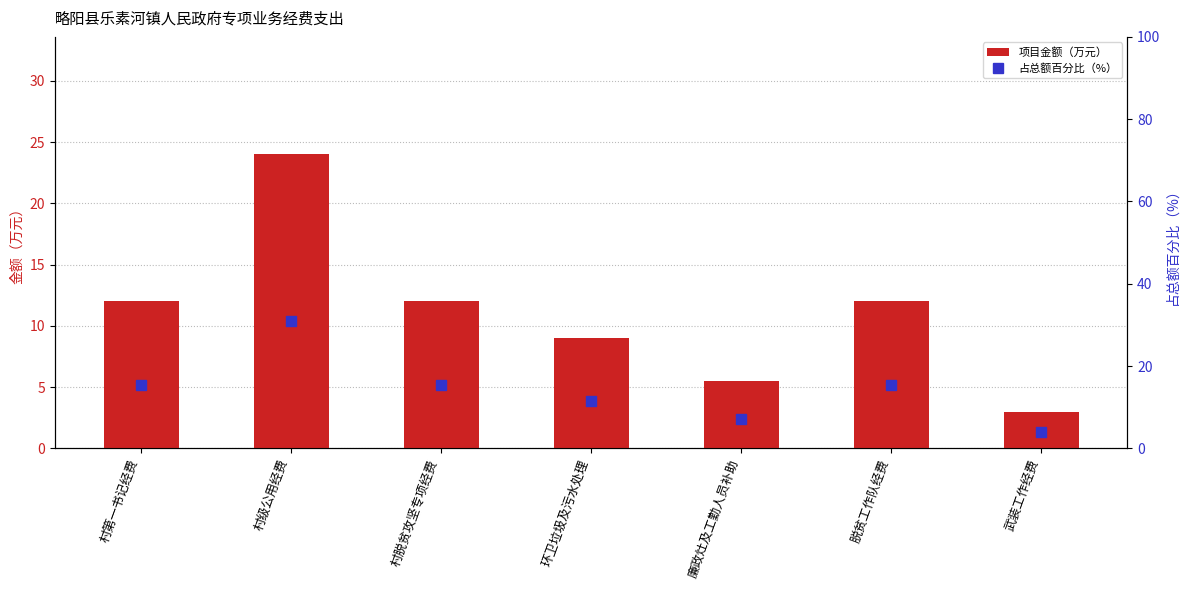

What are all the series names shown in the legend?

项目金额（万元）, 占总额百分比（%）